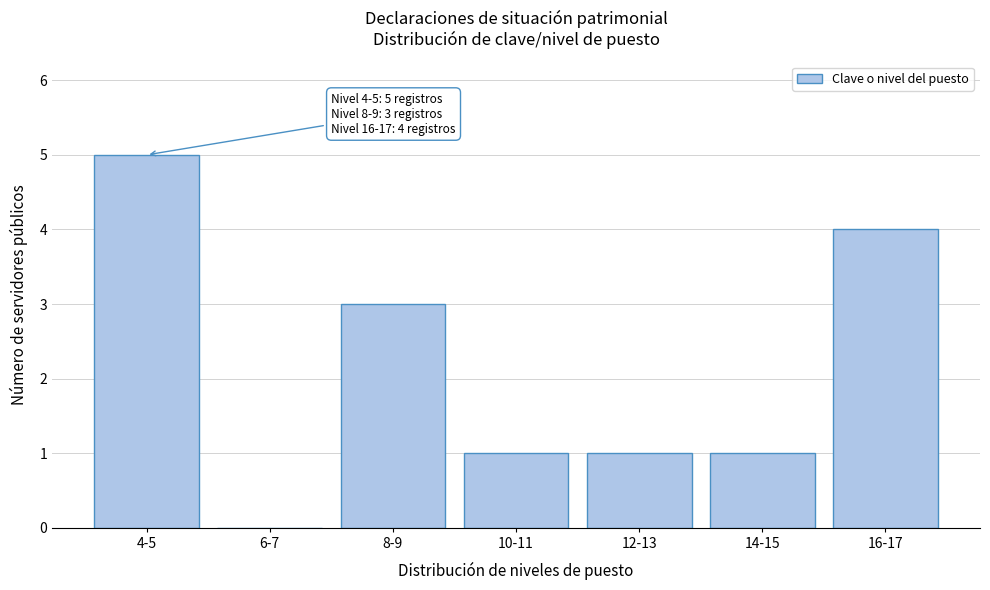

Reading right to left, transcribe all the data shown in this chart.

16-17=4	14-15=1	12-13=1	10-11=1	8-9=3	6-7=0	4-5=5